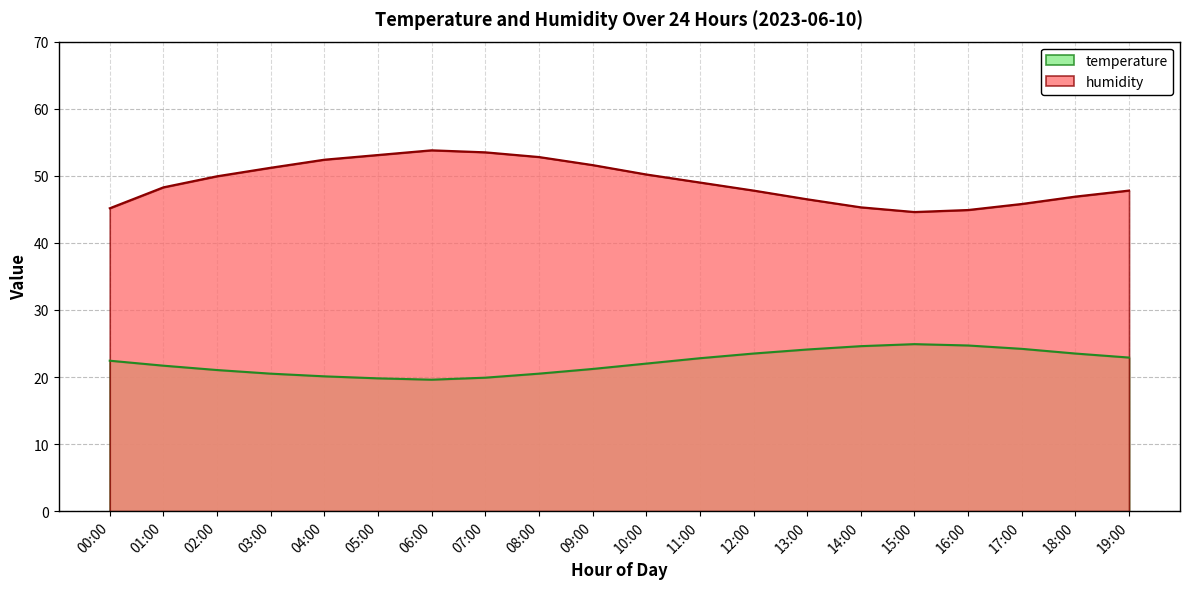

What is the average value of the humidity series?

49.0